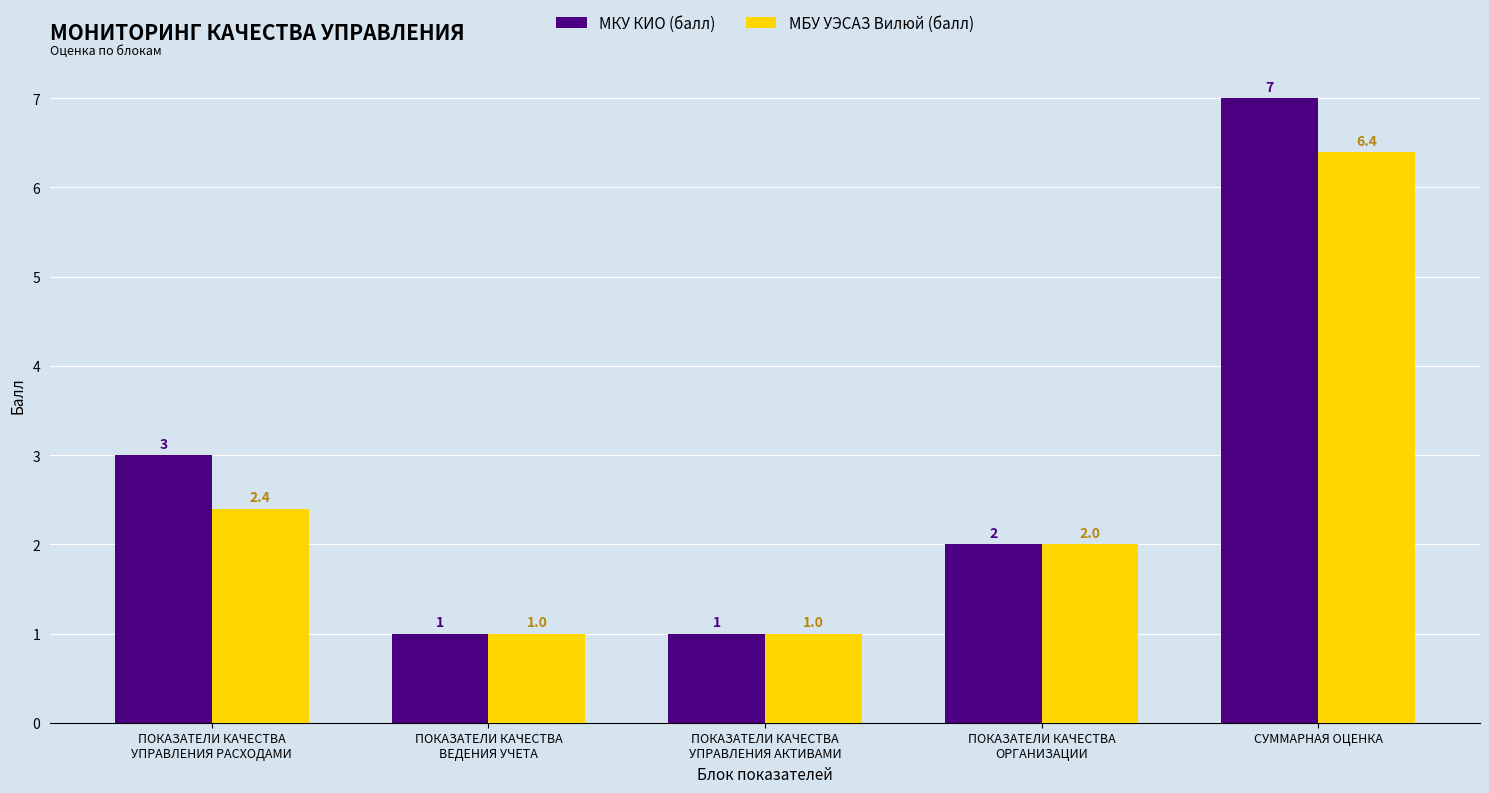

What is the greatest value displayed?

7.0